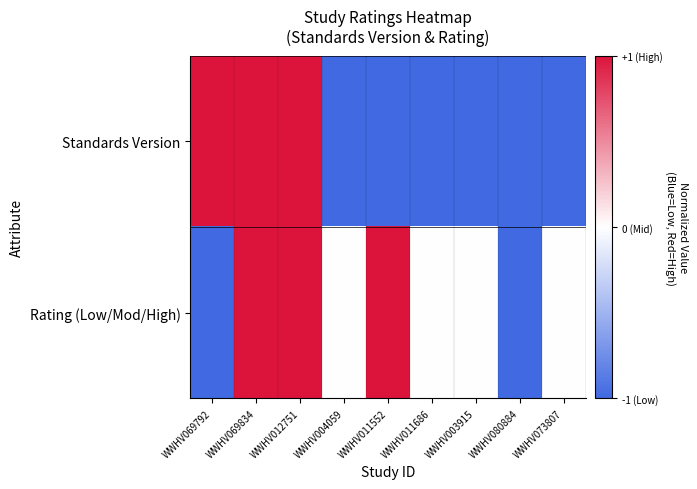

Which series changed the most between WWHV012751 and WWHV004059?

Standards Version